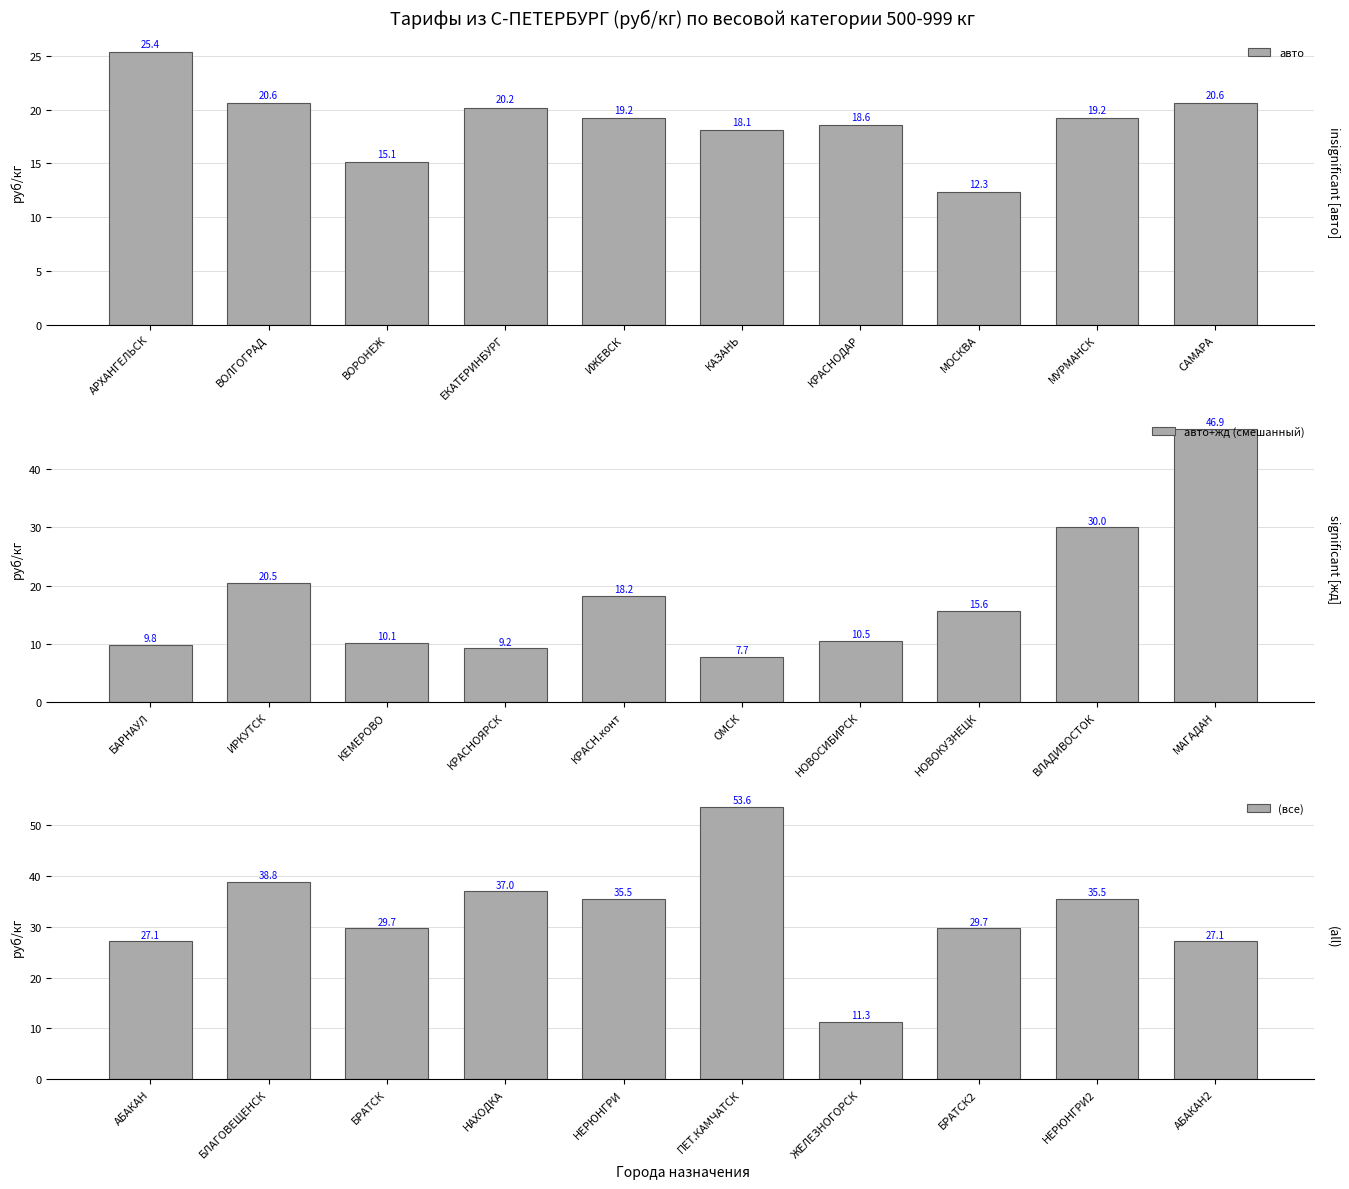

What is the lowest value of the авто series?

12.3